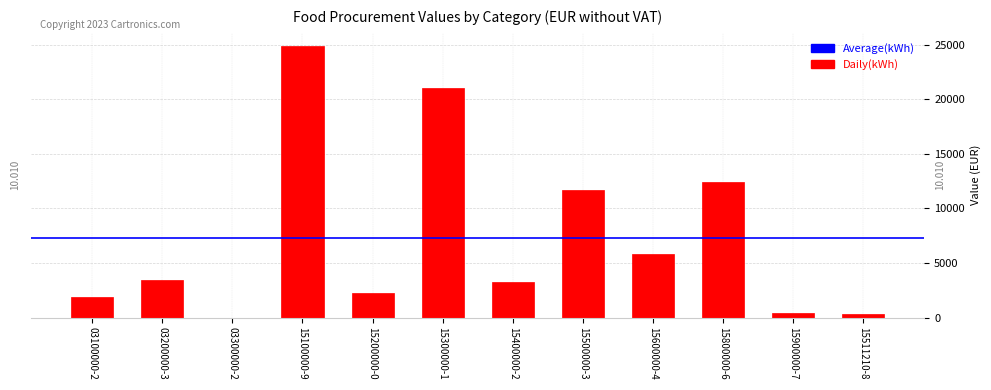

Reading left to right, what are all the values shown in this chart?

03100000-2=1920	03200000-3=3398	03300000-2=0	15100000-9=24857	15200000-0=2256	15300000-1=21050	15400000-2=3285	15500000-3=11703	15600000-4=5810	15800000-6=12470	15900000-7=450	15511210-8=304